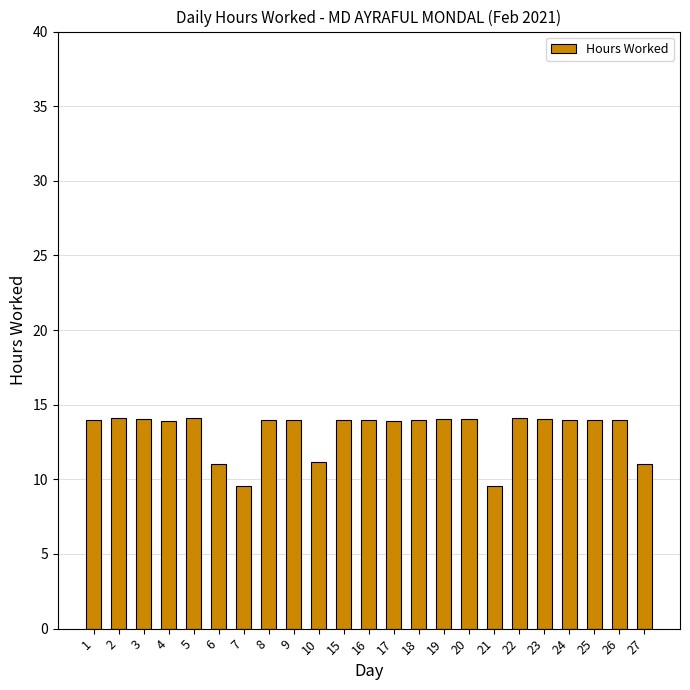

What is the smallest value displayed?

9.6